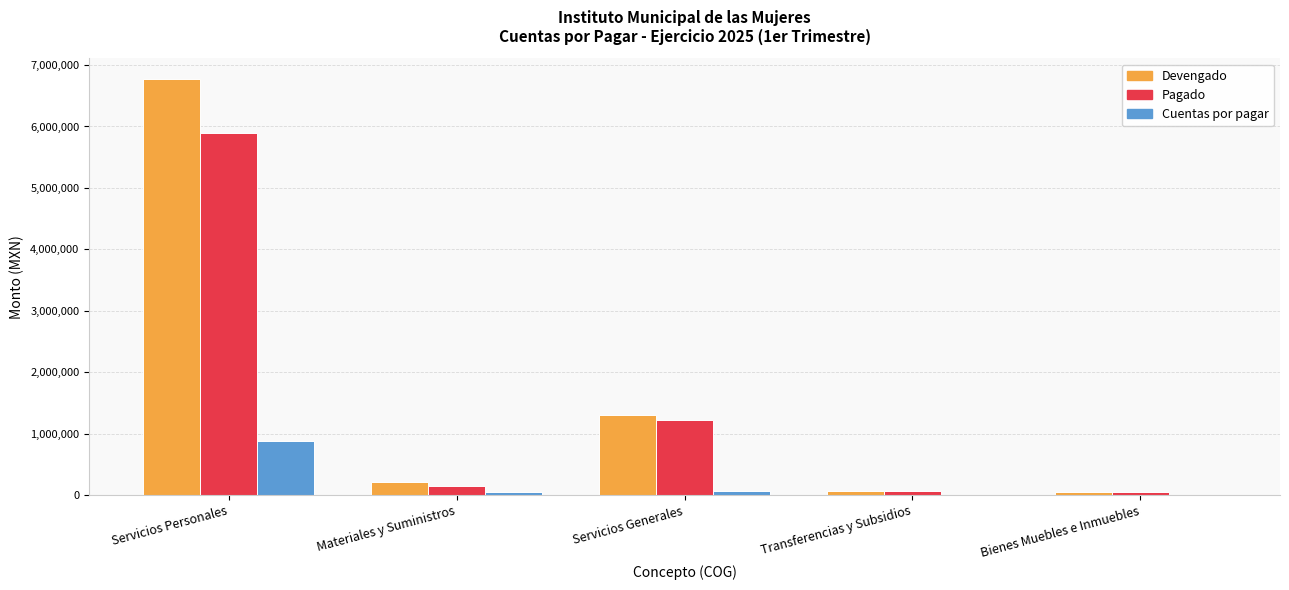

At which label is Devengado closest to 3406663?

Servicios Generales